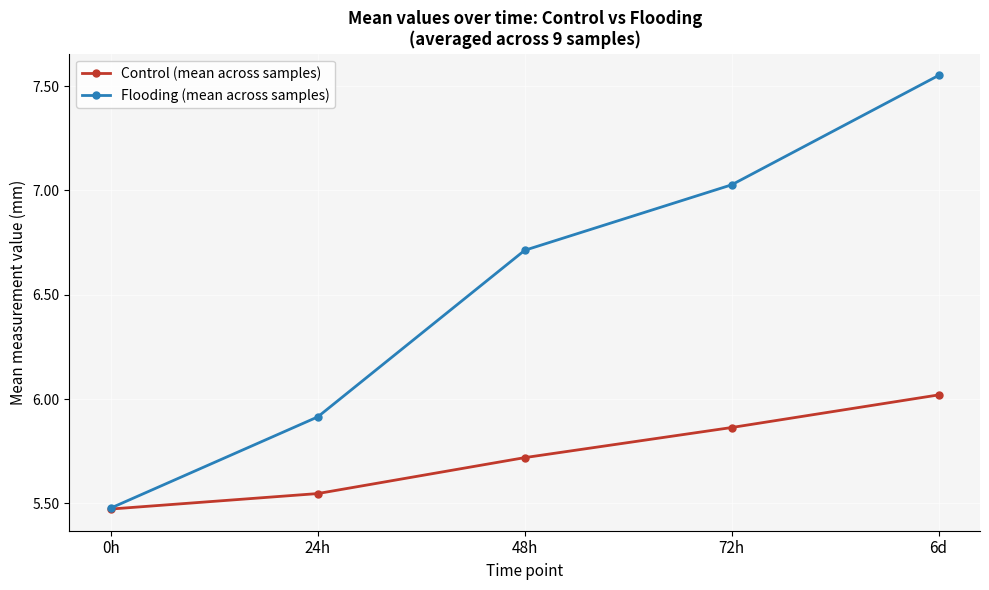

Is it true that Control (mean across samples) equals 8.8 at 72h?

False